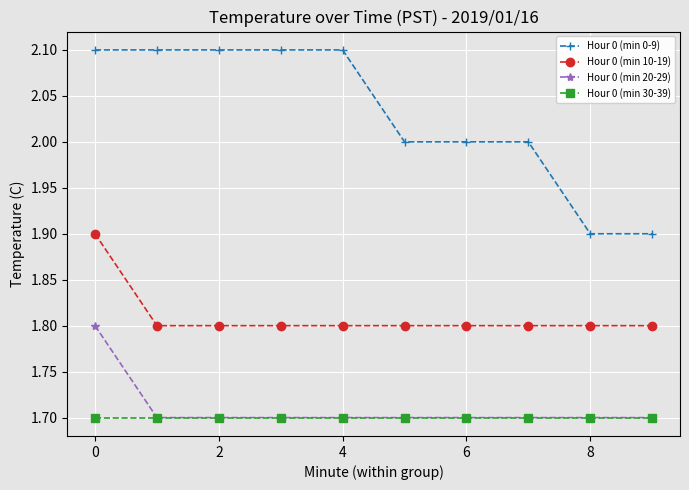

Which series has the widest spread of values?

Hour 0 (min 0-9)